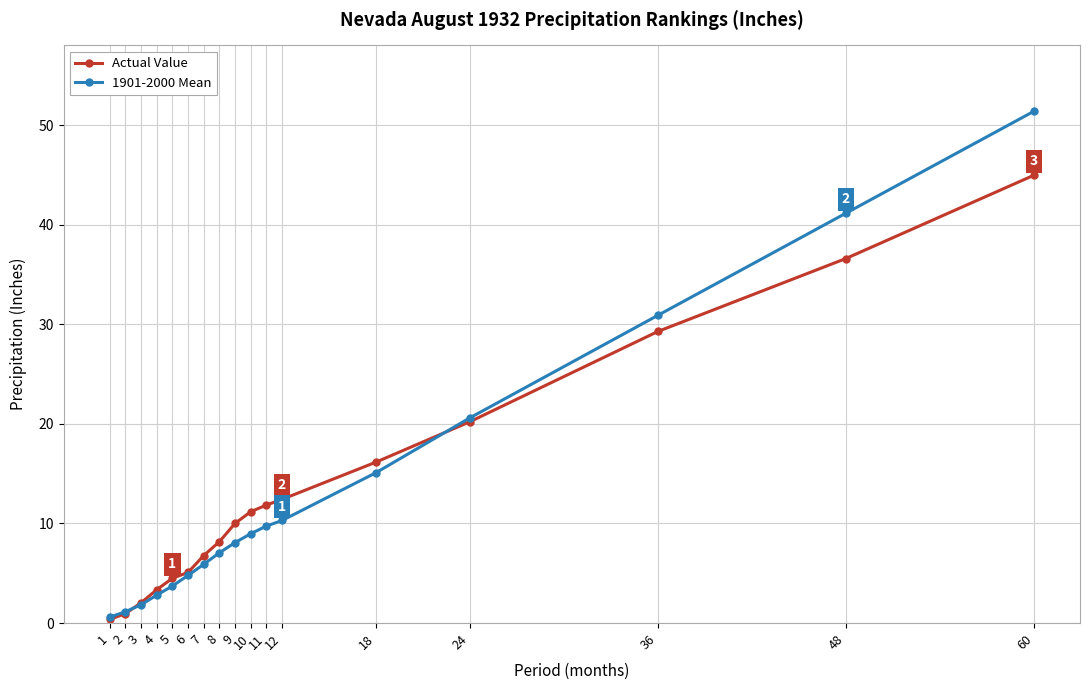

Is it true that Actual Value equals 36.6 at 48?

True